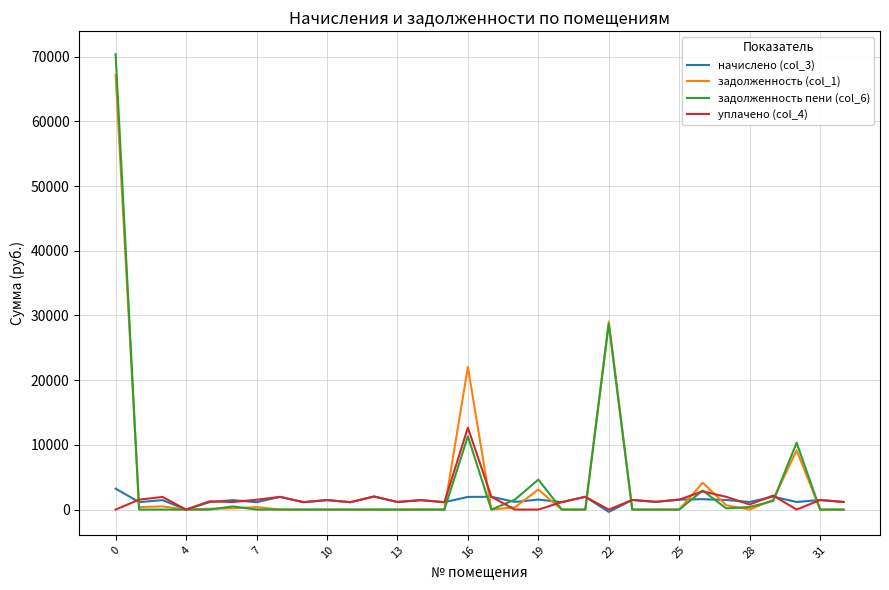

Which series has the largest range (max minus min)?

задолженность пени (col_6)